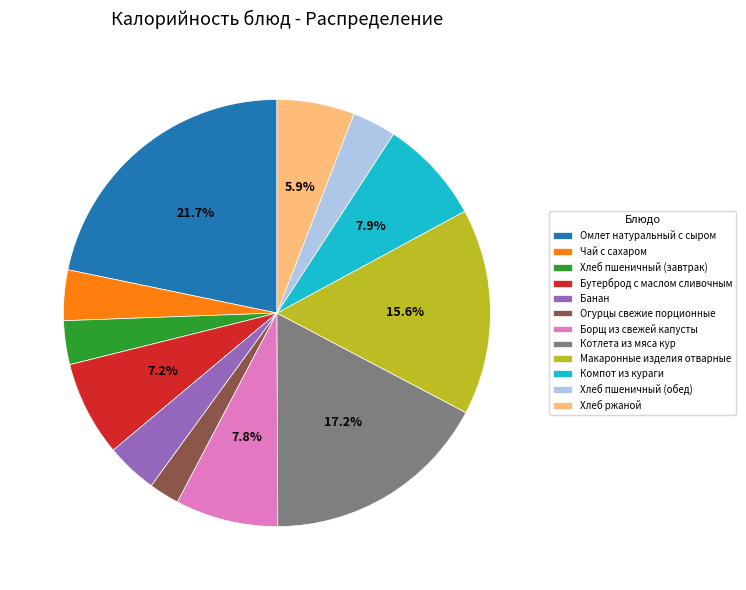

What percentage is the Банан slice, to the nearest percent?

4%